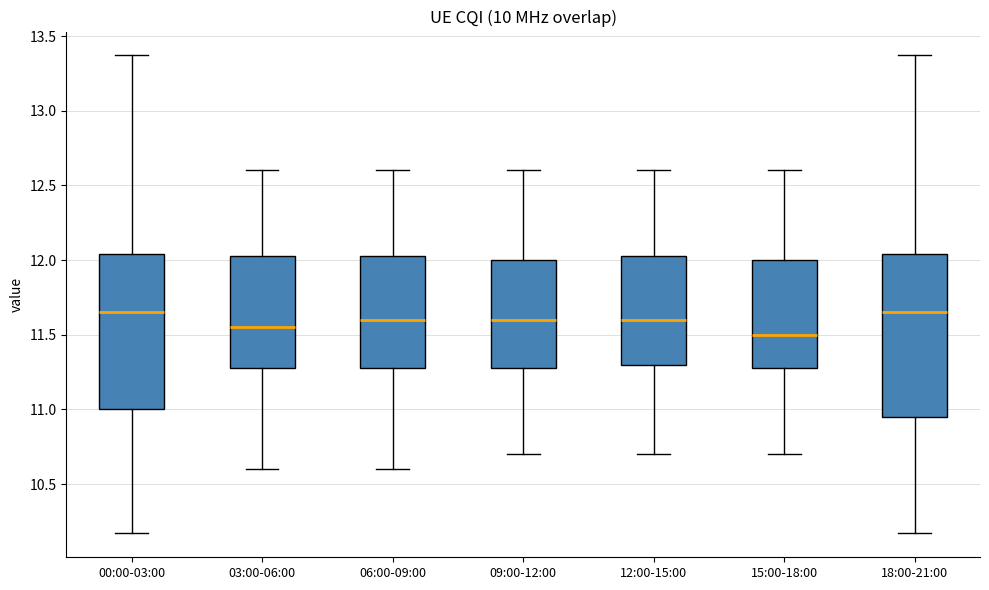

Reading left to right, read every box against the y-axis: the position of its median line, the range the box covers, and the ends of its whiskers. The values are not printed on the chart, so give them approximately, as read against the axis.

00:00-03:00: median 11.65, box 11.00 to 12.05, whiskers 10.15 to 13.35
03:00-06:00: median 11.55, box 11.30 to 12.05, whiskers 10.60 to 12.60
06:00-09:00: median 11.60, box 11.30 to 12.05, whiskers 10.60 to 12.60
09:00-12:00: median 11.60, box 11.30 to 12.00, whiskers 10.70 to 12.60
12:00-15:00: median 11.60, box 11.30 to 12.05, whiskers 10.70 to 12.60
15:00-18:00: median 11.50, box 11.30 to 12.00, whiskers 10.70 to 12.60
18:00-21:00: median 11.65, box 10.95 to 12.05, whiskers 10.15 to 13.35